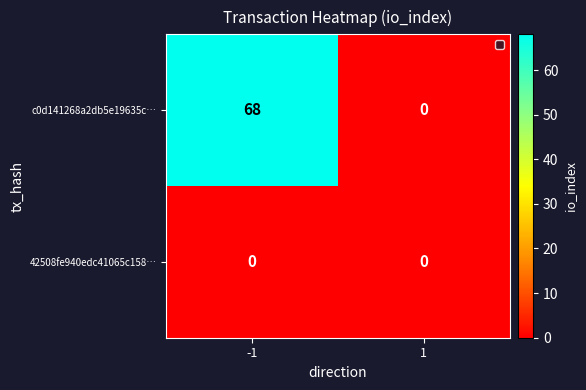

What is the greatest value displayed?

68